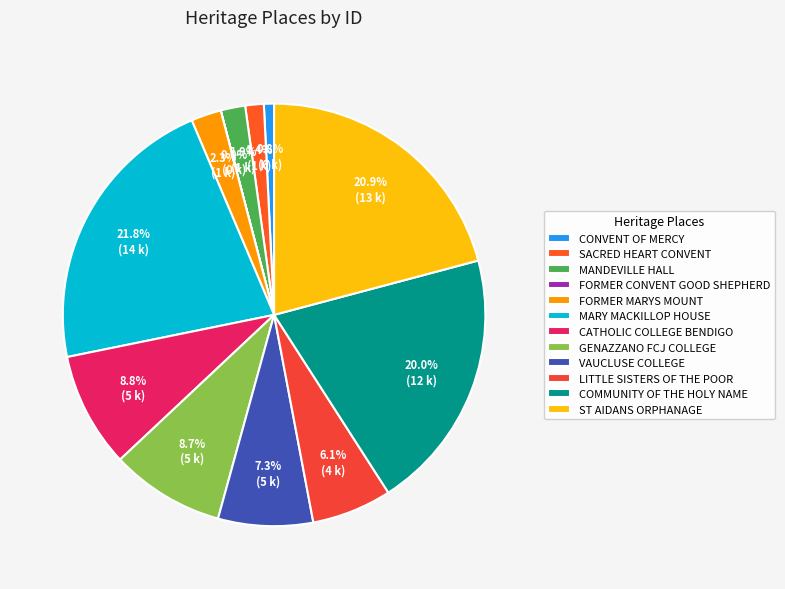

Combined, do SACRED HEART CONVENT and MANDEVILLE HALL account for over 50%?

No